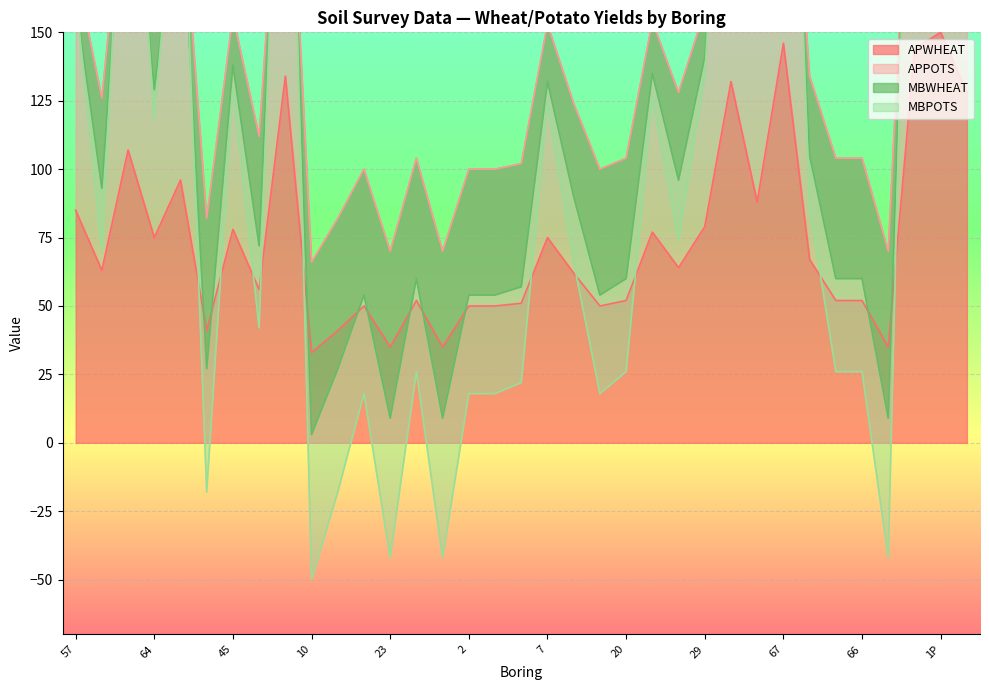

What is the sum of all MBWHEAT values?

4298